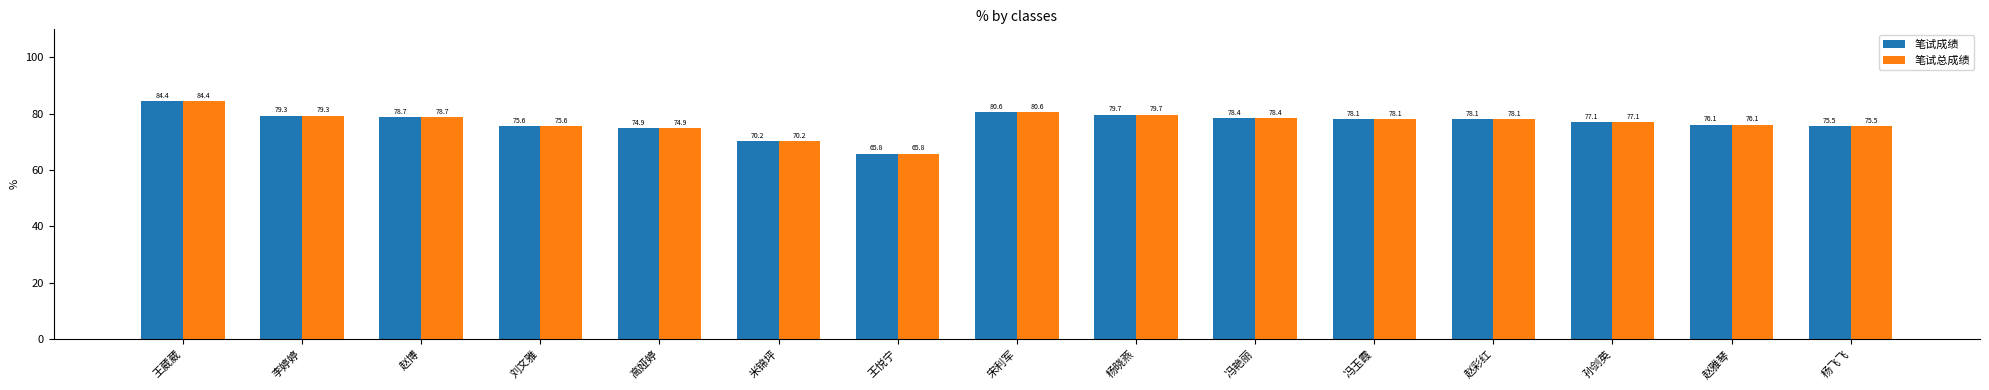

What is the label of the 6th bar from the left?

米锦坪